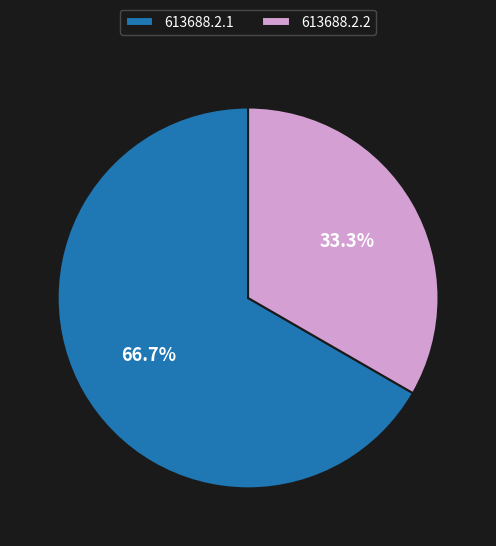

Which category accounts for the majority?

613688.2.1